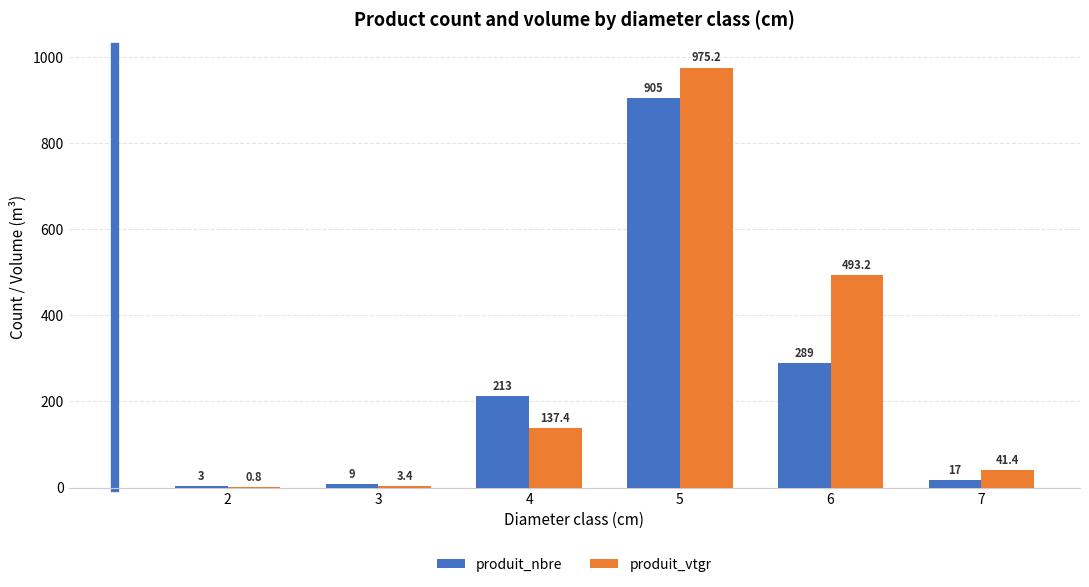

Between 4 and 5, which series saw the biggest shift?

produit_vtgr